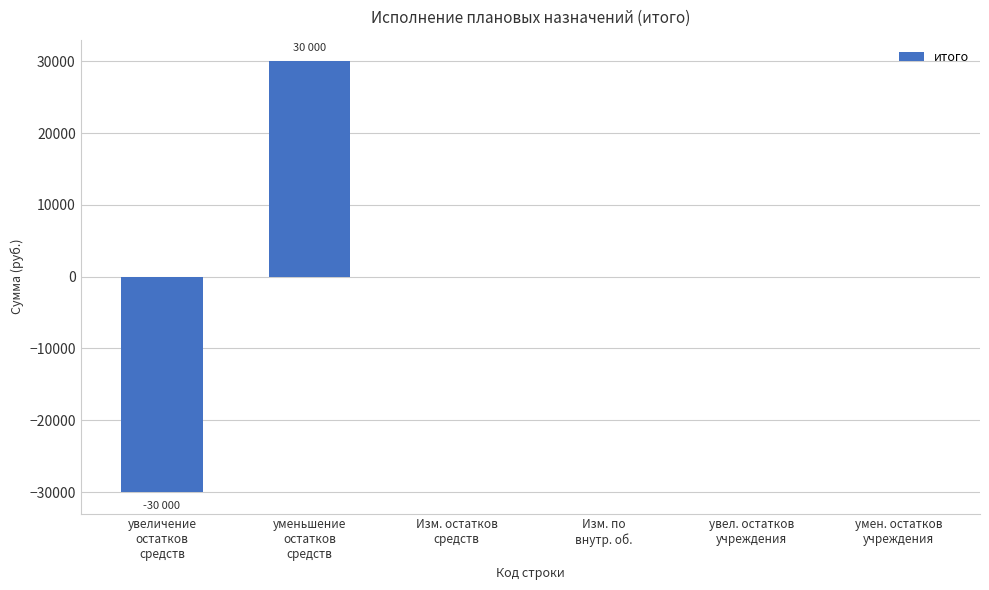

Reading right to left, extract all data points from this chart.

0	0	0	0	30000	-30000